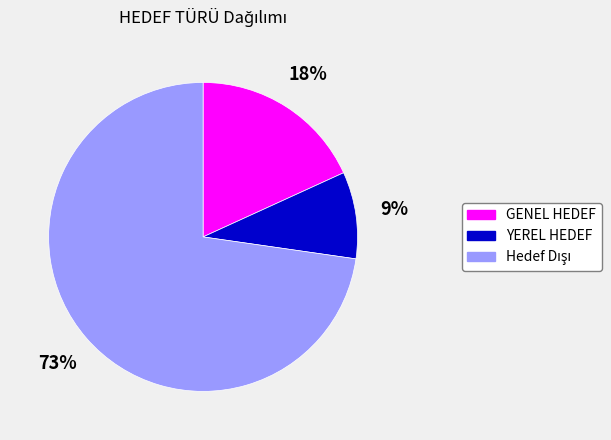

To the nearest percent, what is the difference between the largest and smallest slice percentages?

64%